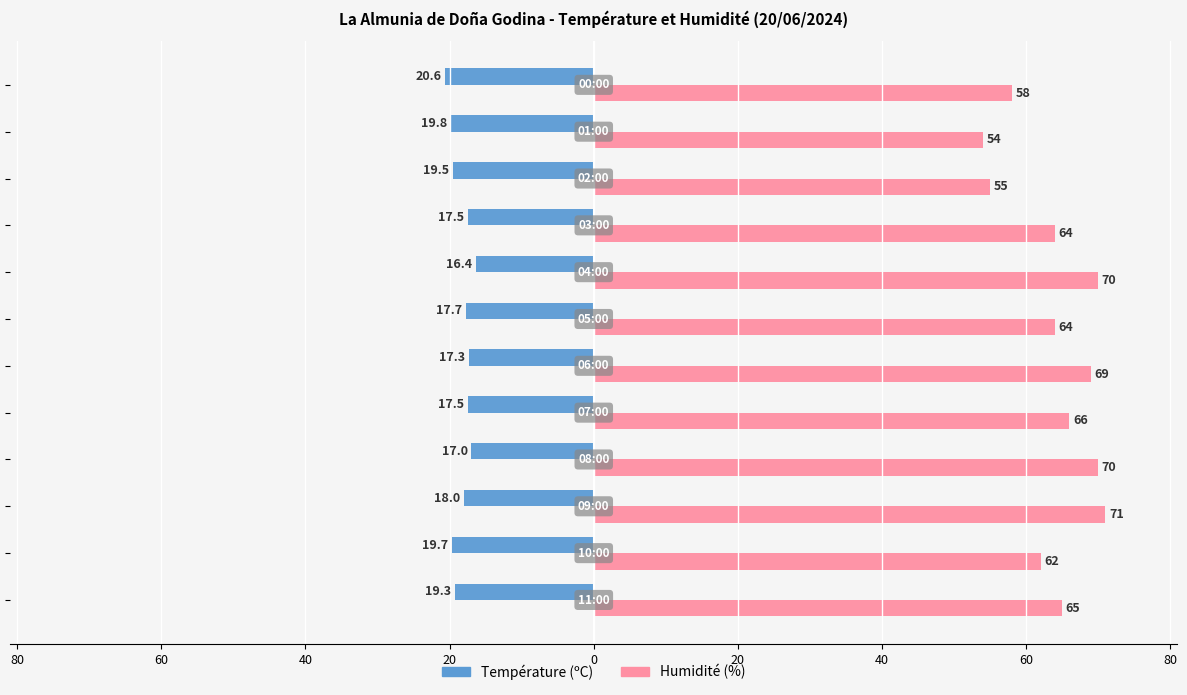

Reading right to left, what are all the values shown in this chart?

Température (ºC): -20.6	-19.8	-19.5	-17.5	-16.4	-17.7	-17.3	-17.5	-17.0	-18.0	-19.7	-19.3
Humidité (%): 58.0	54.0	55.0	64.0	70.0	64.0	69.0	66.0	70.0	71.0	62.0	65.0